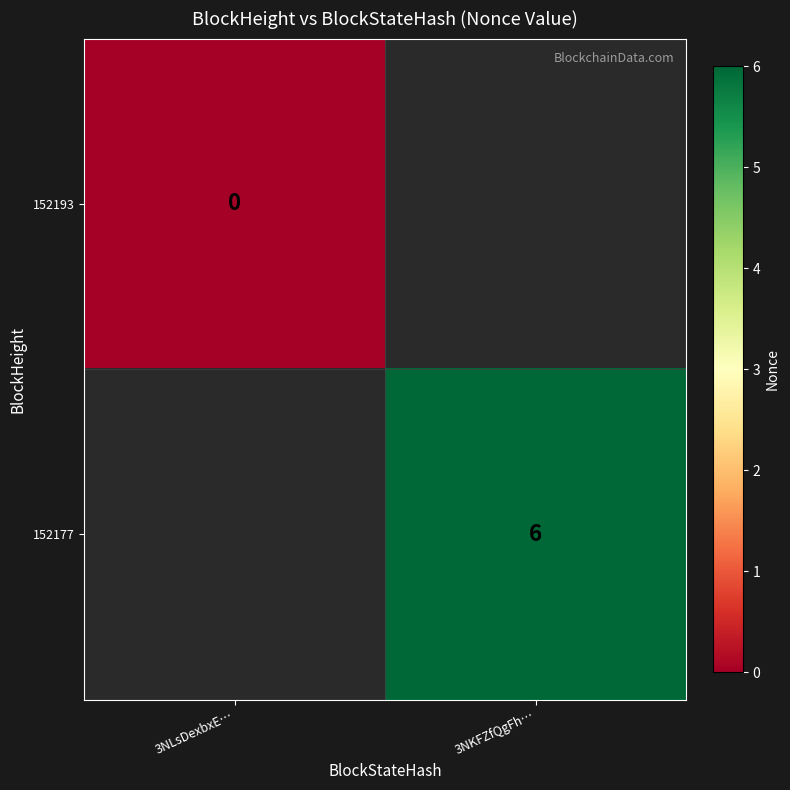

At how many categories does at least one series exceed 1?

1